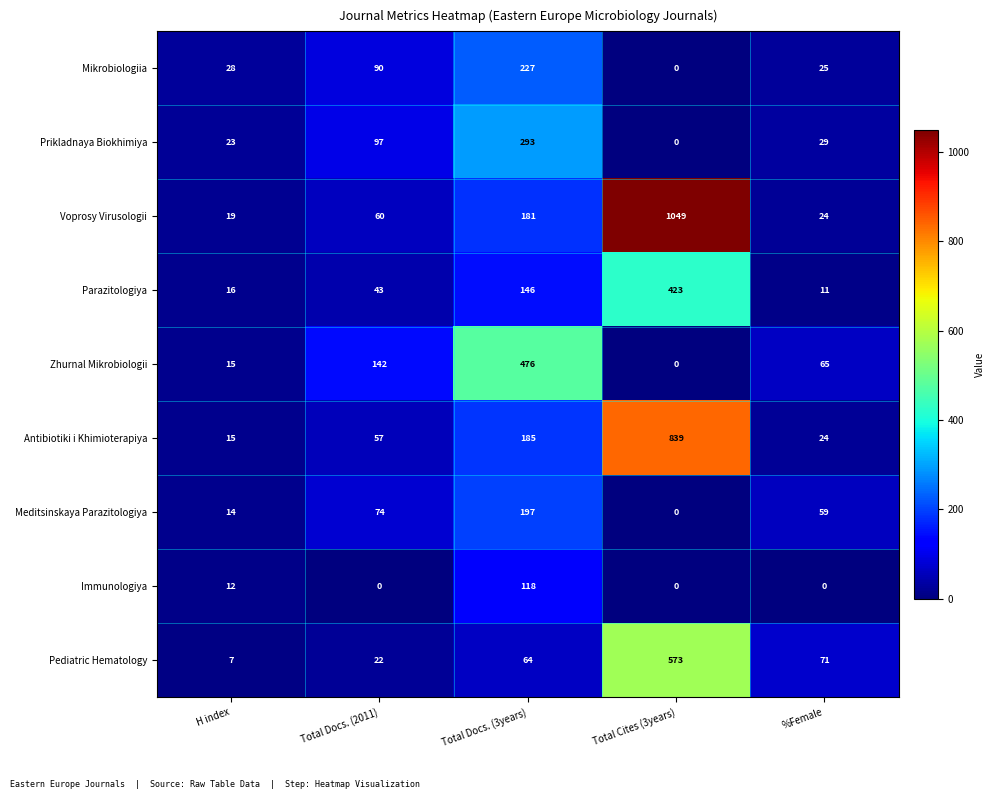

How many categories are shown in the chart?

5